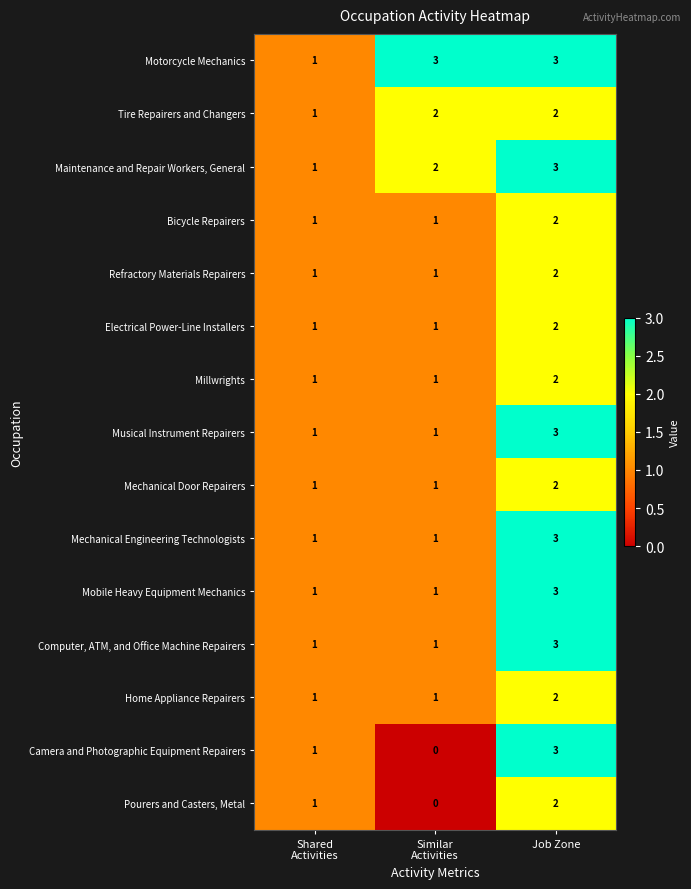

The value of Mobile Heavy Equipment Mechanics at Job Zone is 3. True or false?

True